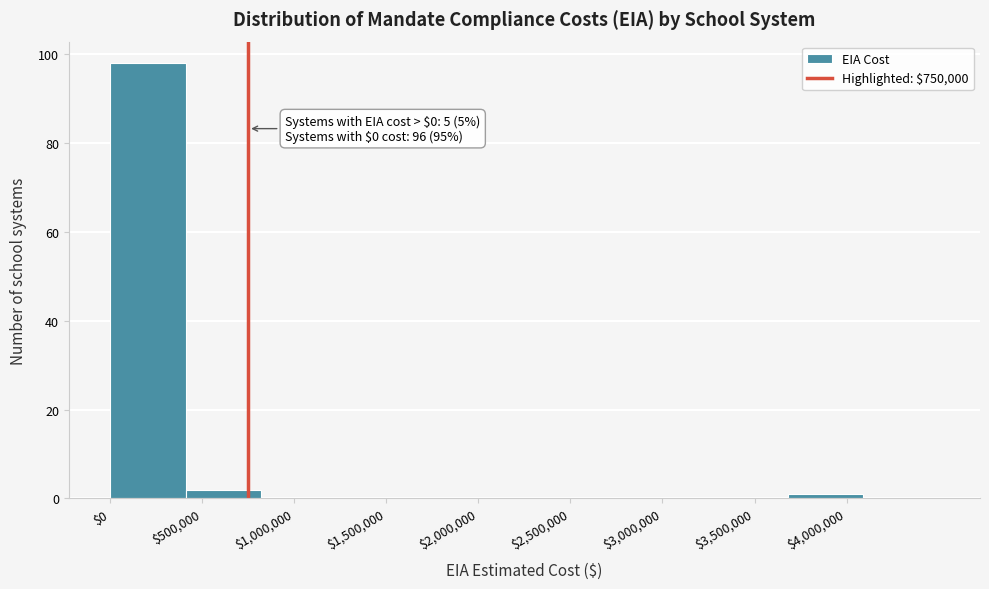

Over which range of the x-axis is the bar tallest?

0 to 400000